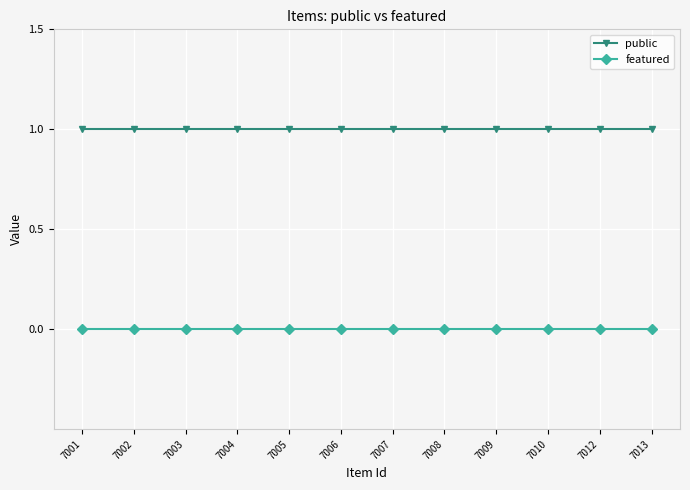

True or false: public and featured cross at least once.

False